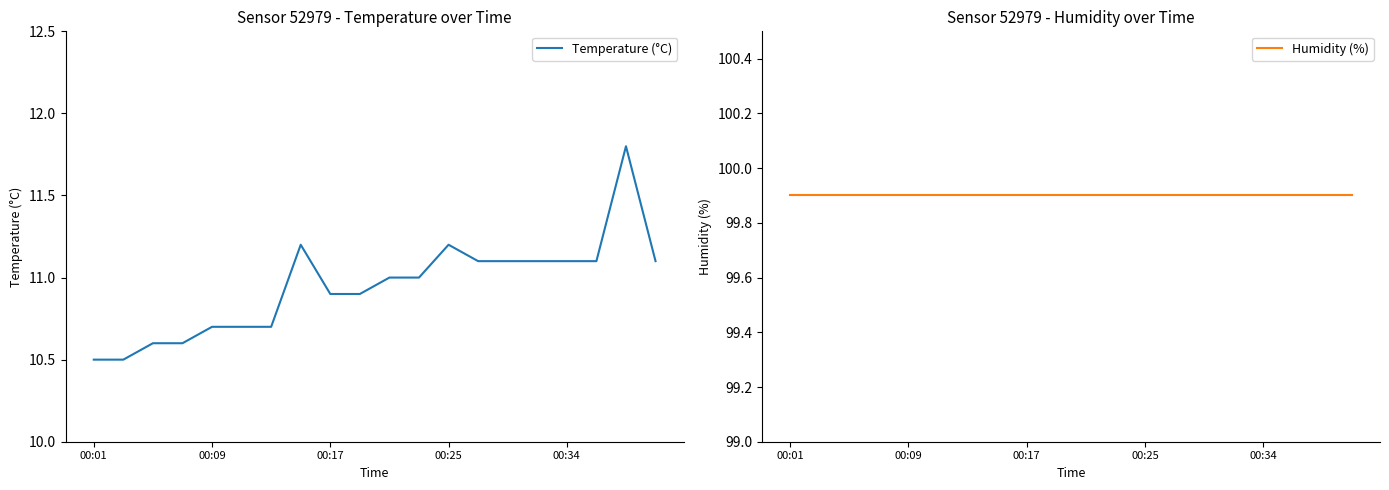

What position from the left is 13?

14